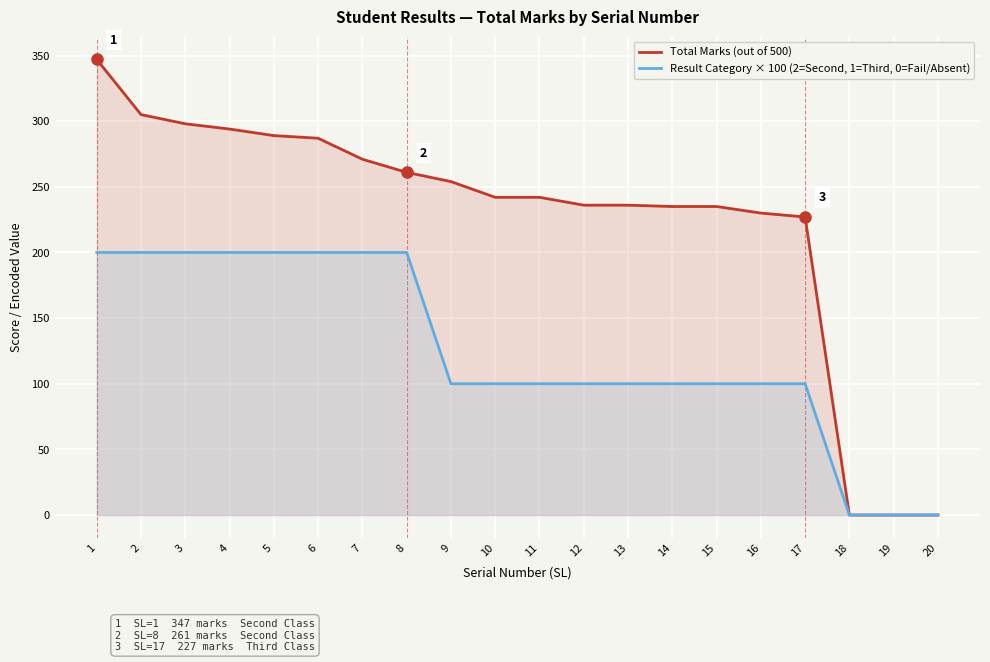

At which label is Result Category × 100 (2=Second, 1=Third, 0=Fail/Absent) closest to 100?

9